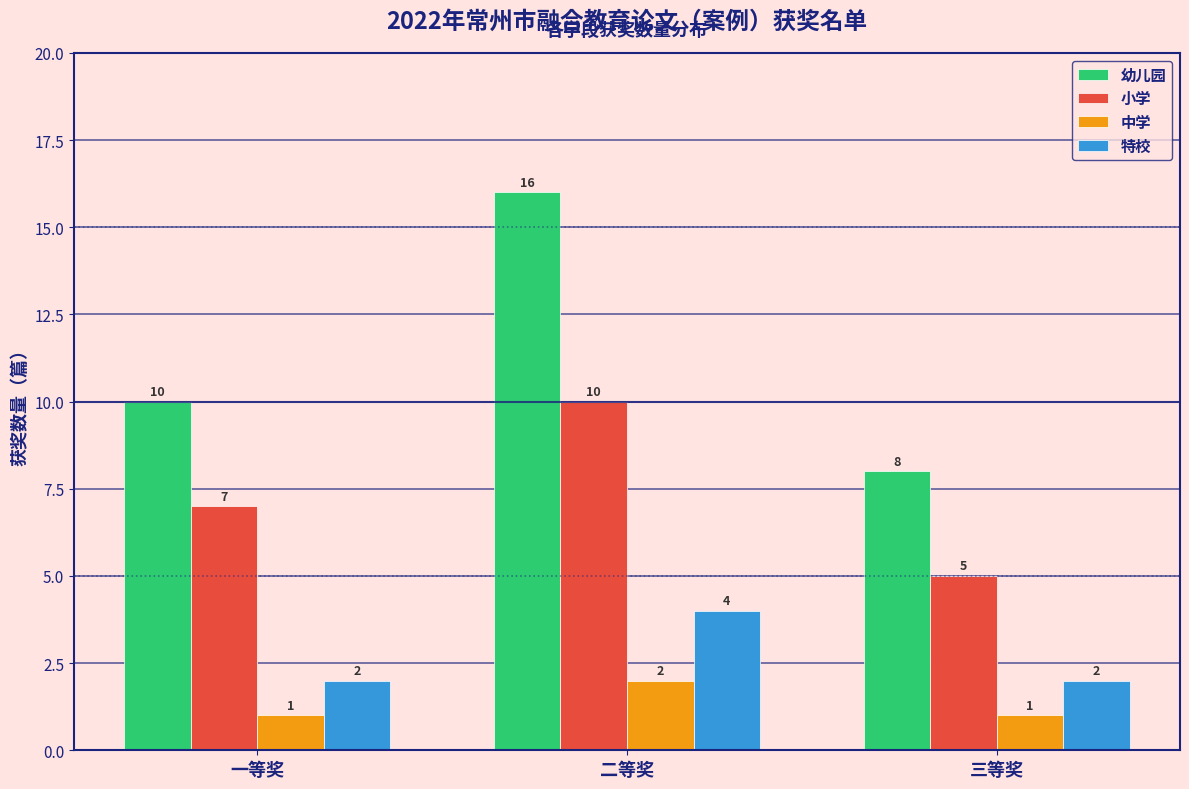

Reading left to right, extract all data points from this chart.

幼儿园: 10	16	8
小学: 7	10	5
中学: 1	2	1
特校: 2	4	2